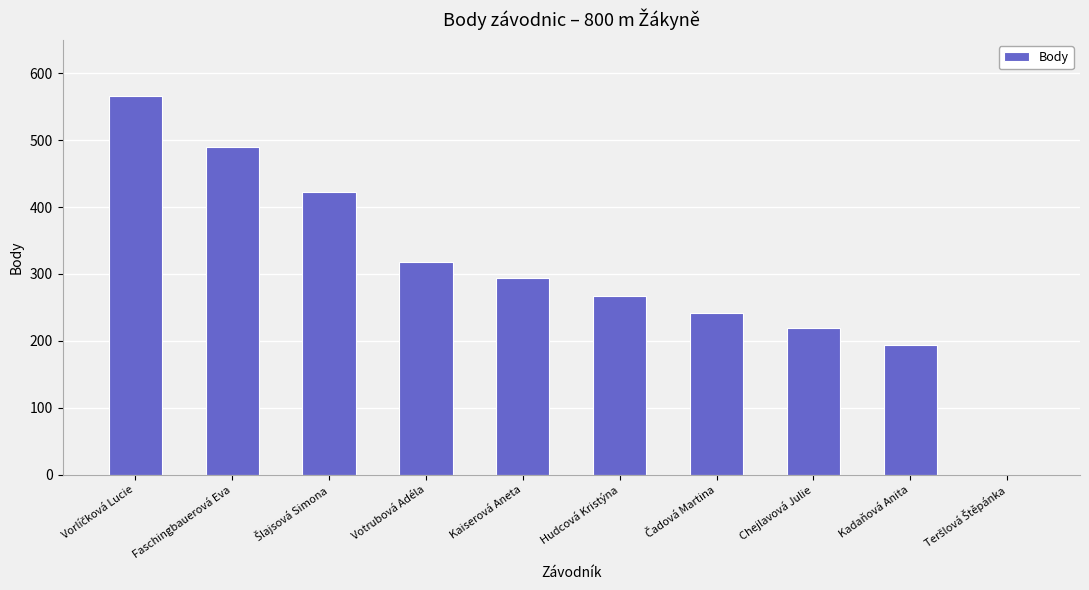

True or false: the data shows 267 at Hudcová Kristýna.

True